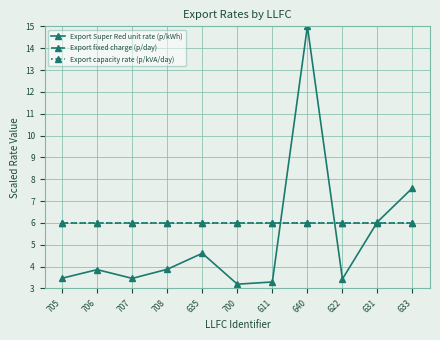

What is the value of the Export capacity rate (p/kVA/day) point at the 7th from the left?

6.0